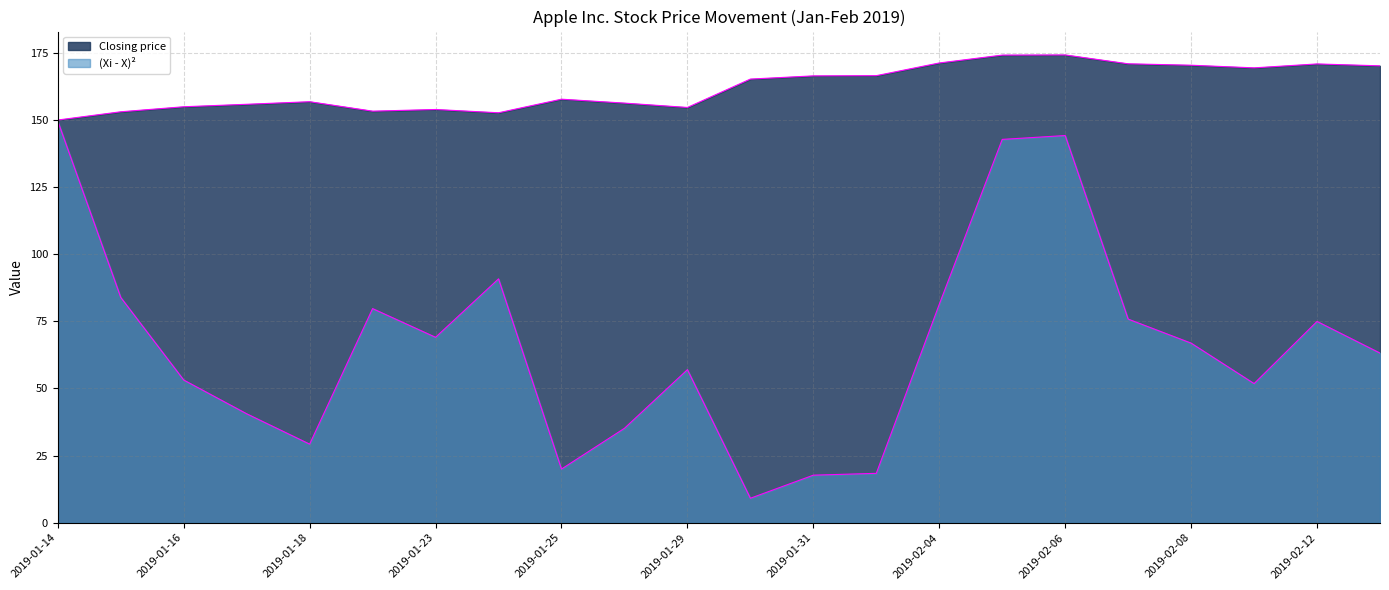

Is the value of (Xi - X)2 at 2019-01-29 greater than the value of Closing price at 2019-01-16?

No